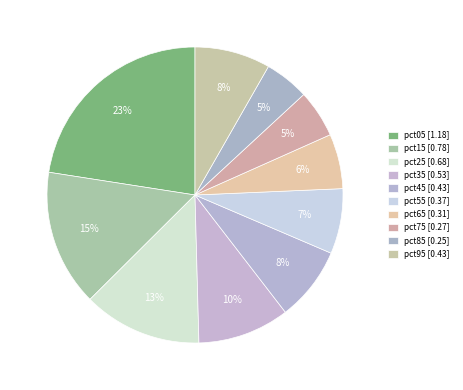

To the nearest percent, what is the difference between the largest and smallest slice percentages?

18%